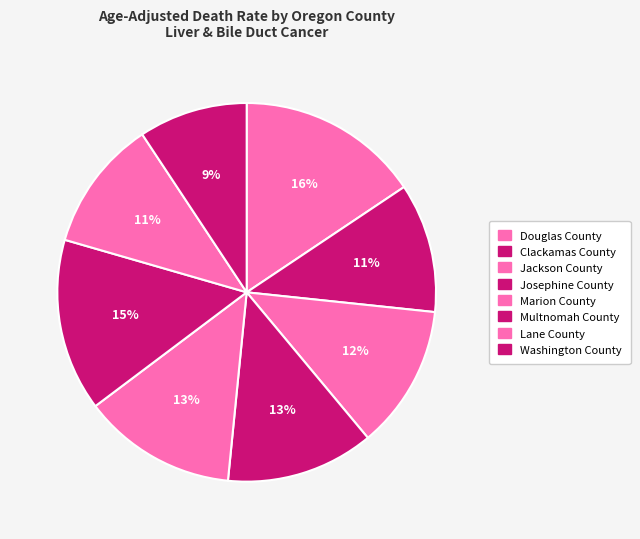

Which slice is the smallest?

Washington County